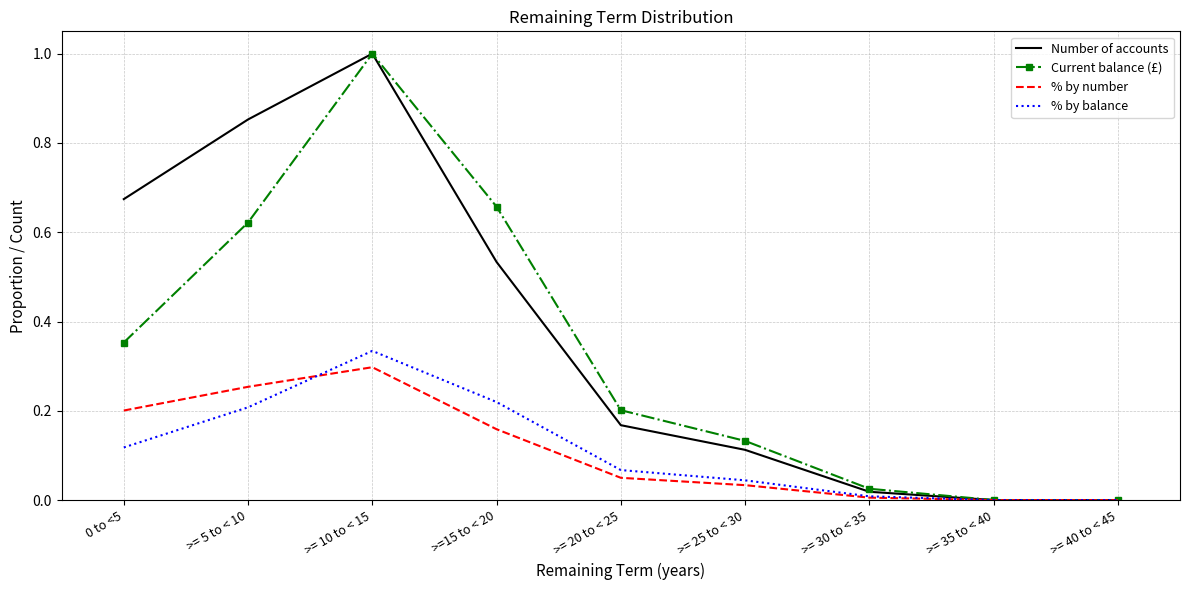

What are all the series names shown in the legend?

Number of accounts, Current balance (£), % by number, % by balance